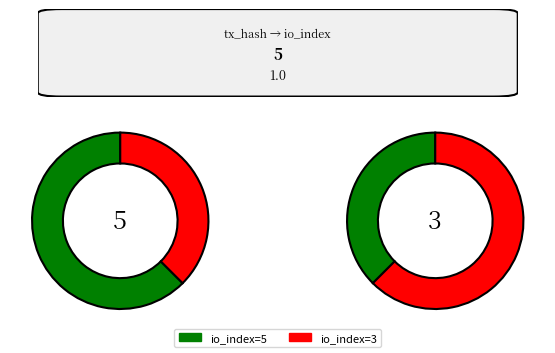

Is there any slice that represents more than half of the pie?

Yes